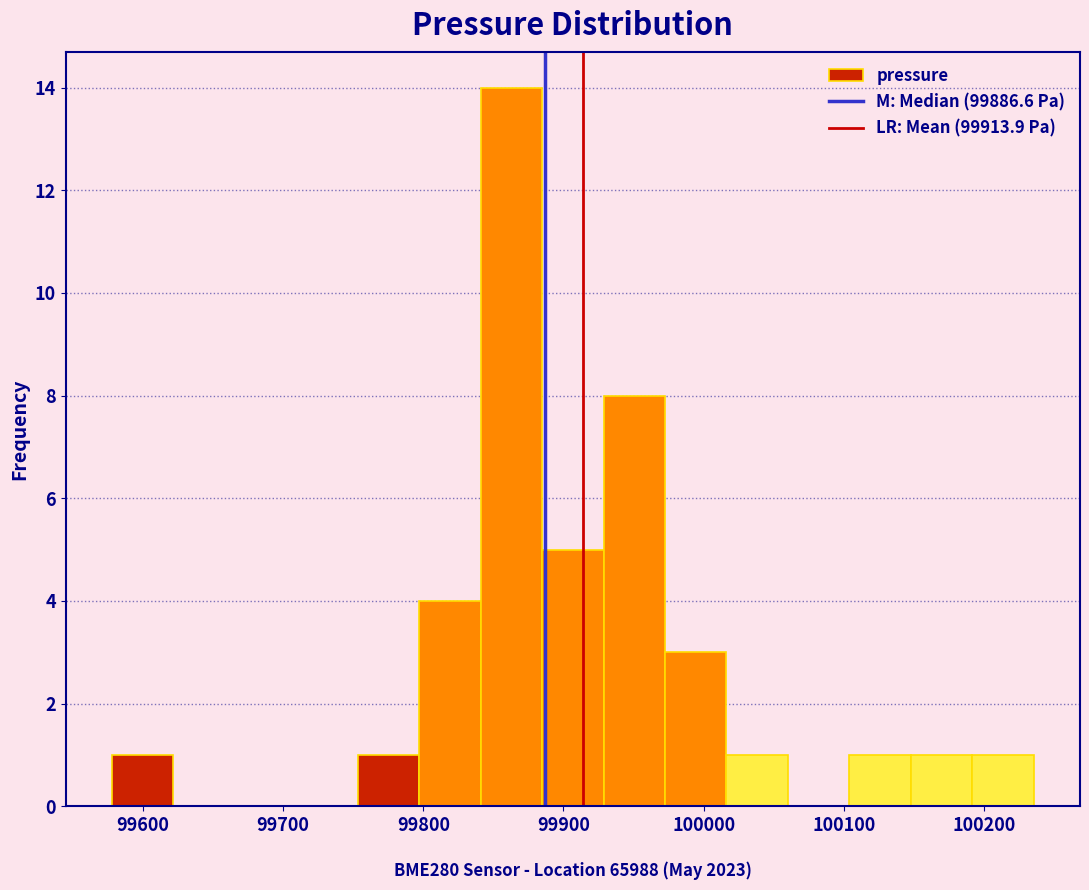

Reading left to right, list every bar in this chart as the range it spans on the x-axis followed by its height. Neither the bar edges nor the heights are printed on the chart, so give them approximately, as read against the axes.

99580 to 99620: 1
99620 to 99670: 0
99670 to 99710: 0
99710 to 99750: 0
99750 to 99800: 1
99800 to 99840: 4
99840 to 99880: 14
99880 to 99930: 5
99930 to 99970: 8
99970 to 100020: 3
100020 to 100060: 1
100060 to 100100: 0
100100 to 100150: 1
100150 to 100190: 1
100190 to 100240: 1